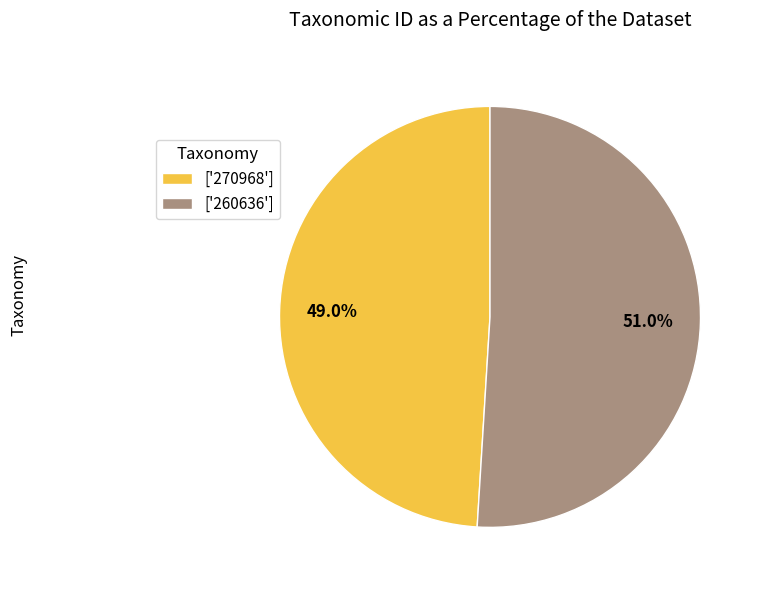

Which slice is the smallest?

['270968']